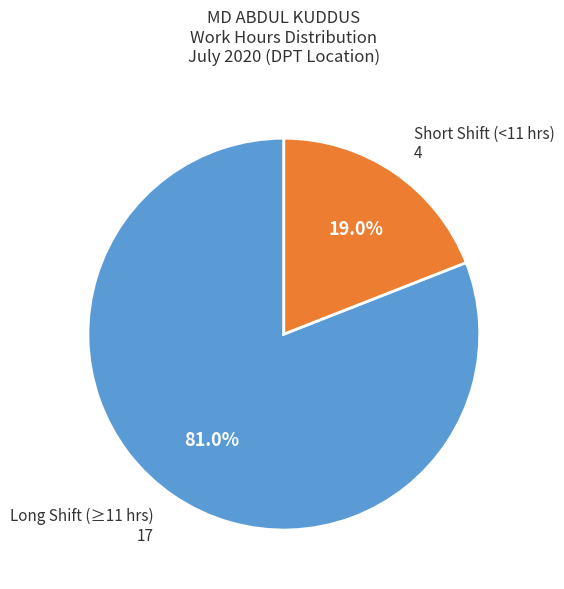

Does any single category account for the majority?

Yes